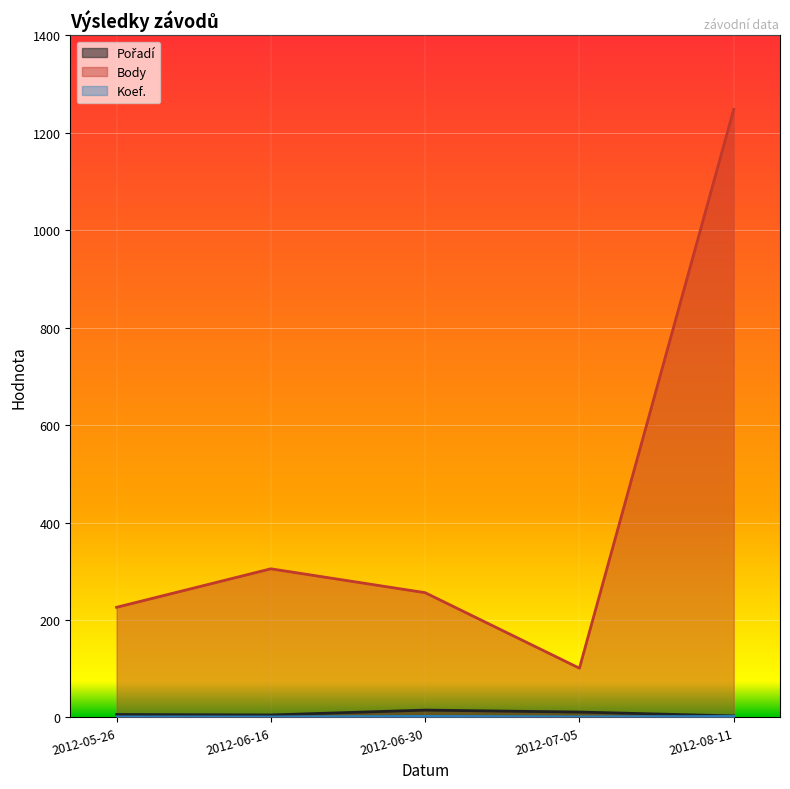

The value of Koef. at 2012-05-26 is 1. True or false?

False